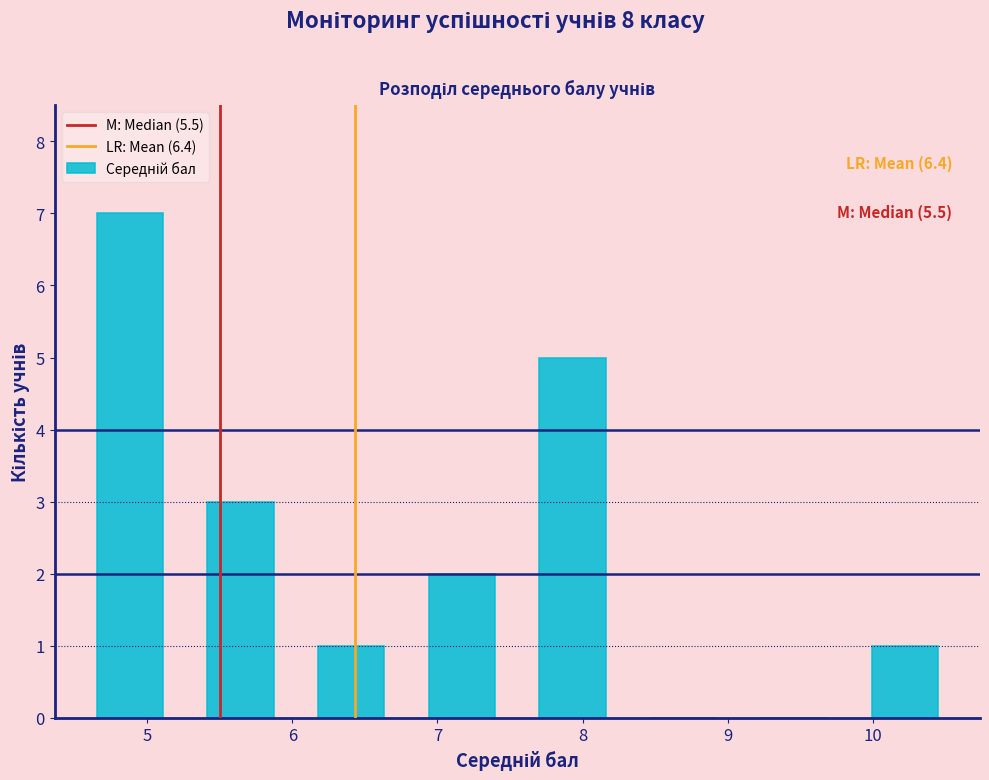

Over which range of the x-axis is the bar tallest?

4.5 to 5.3